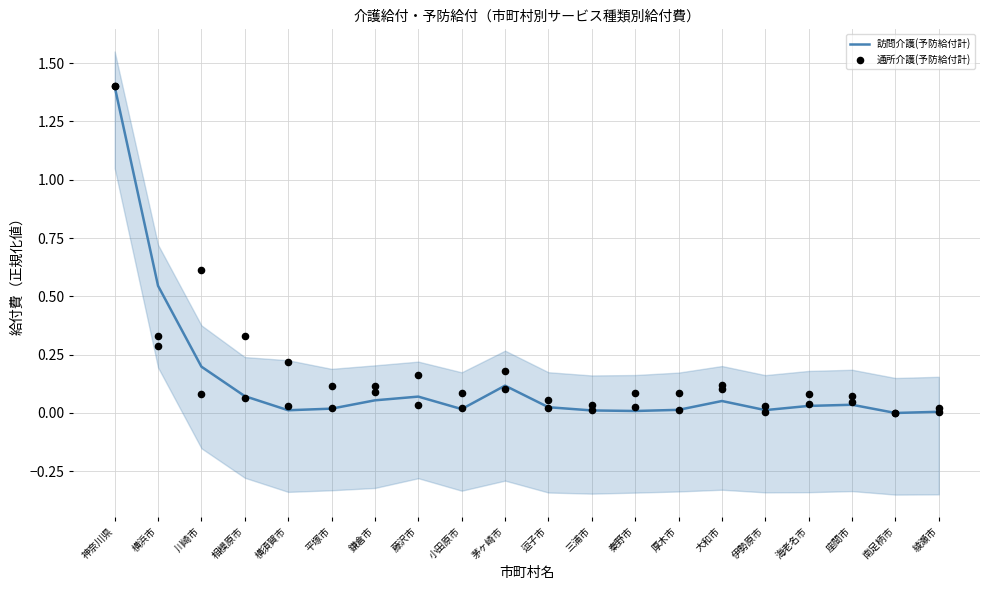

Which series has the widest spread of Y values?

訪問介護(予防給付計)